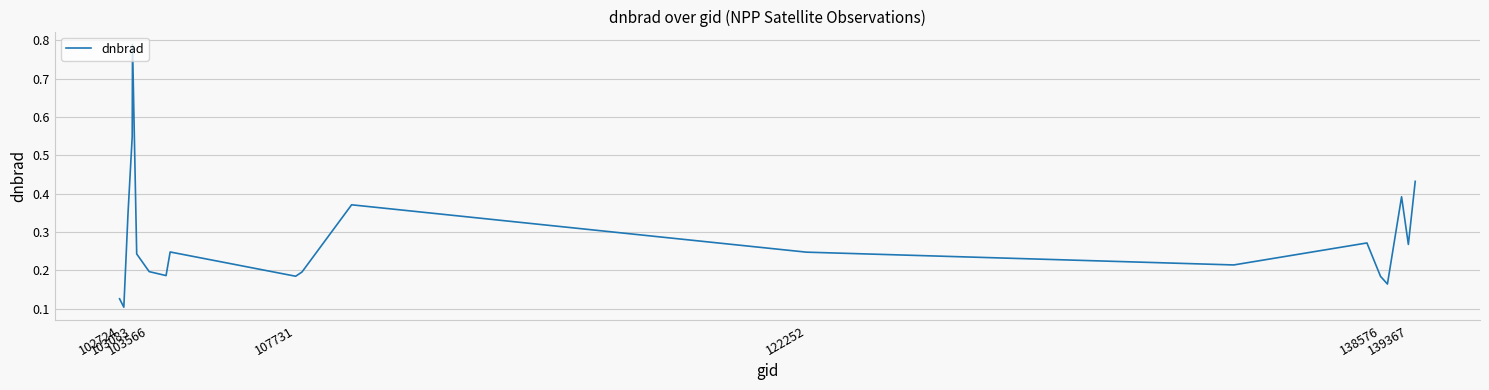

What is the difference between the maximum and minimum values?

0.7